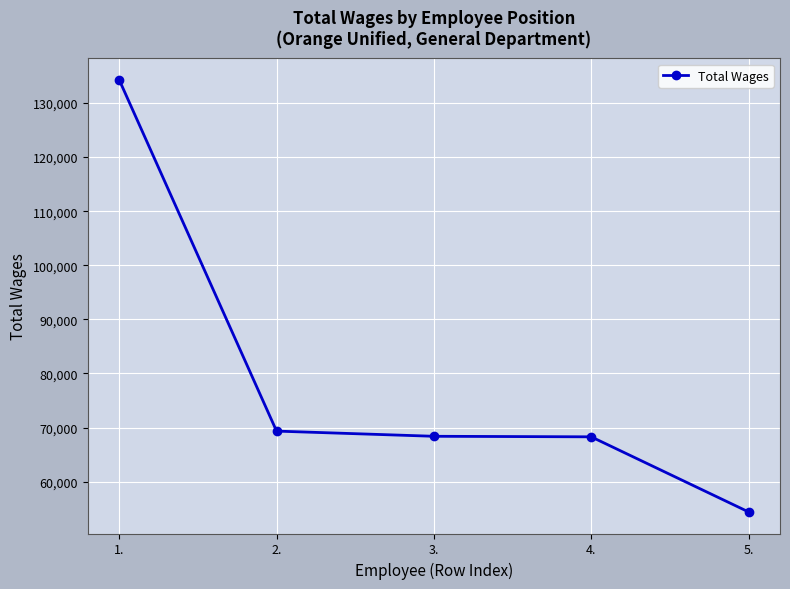

How many values are below 68377?

2